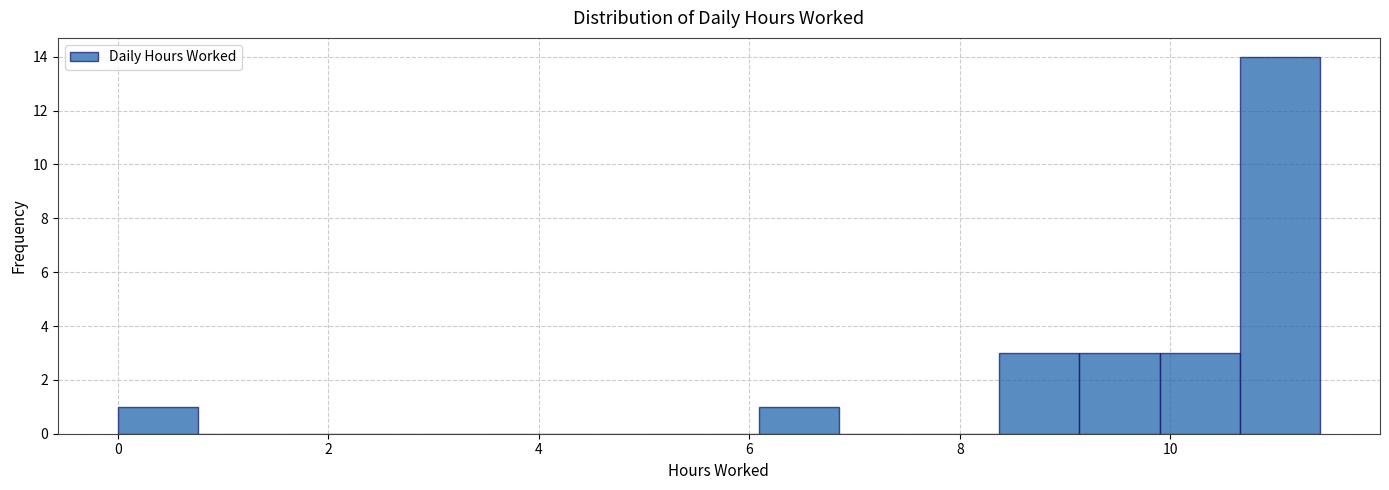

Read against the x-axis, roughly where is the centre of the tallest bar?

11.0